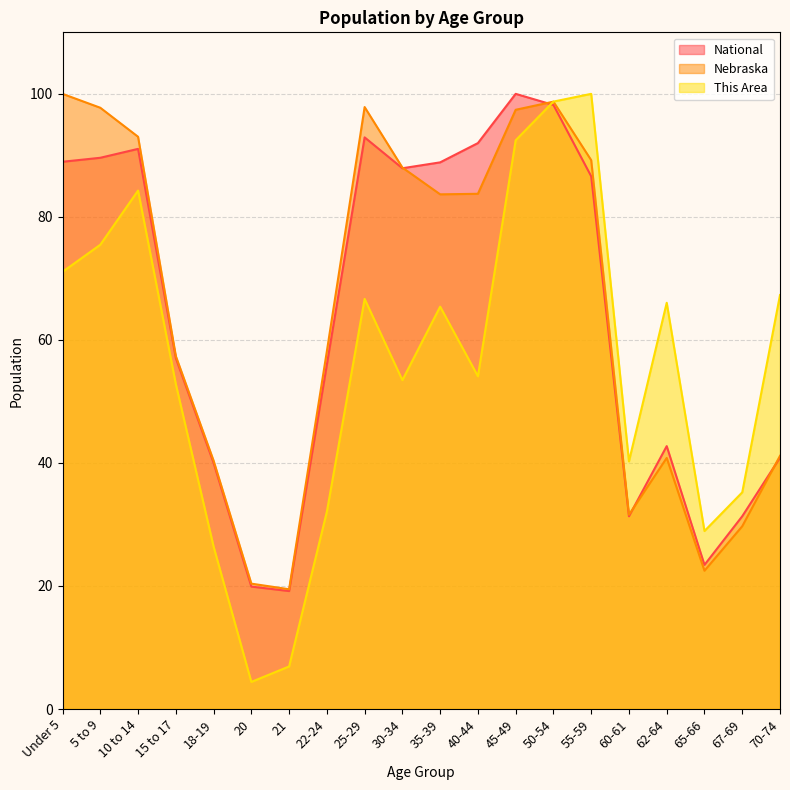

What is the maximum value shown in the chart?

100.0